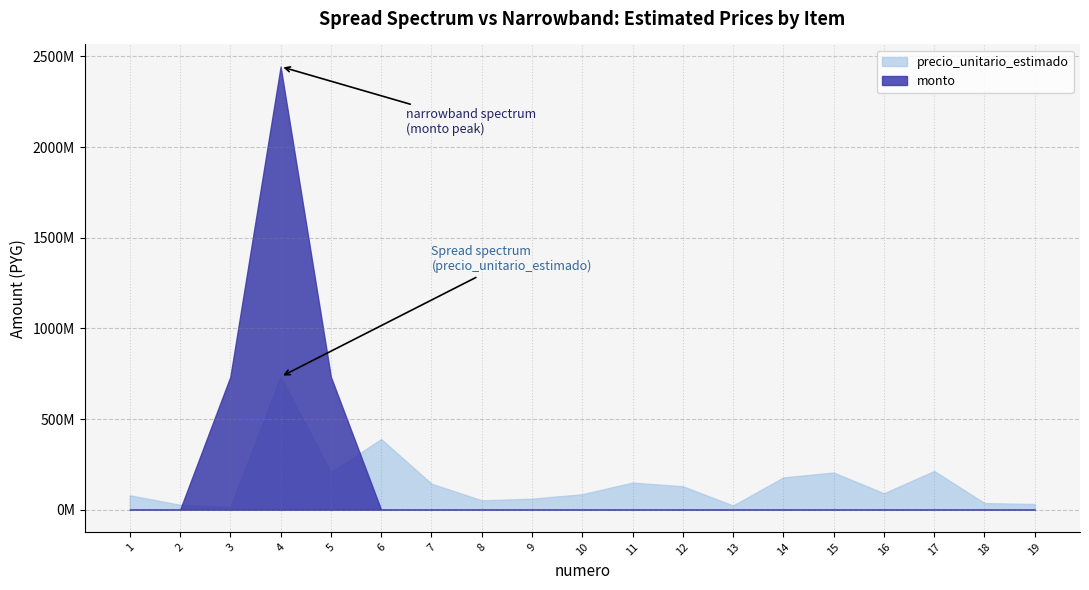

What are all the series names shown in the legend?

precio_unitario_estimado, monto